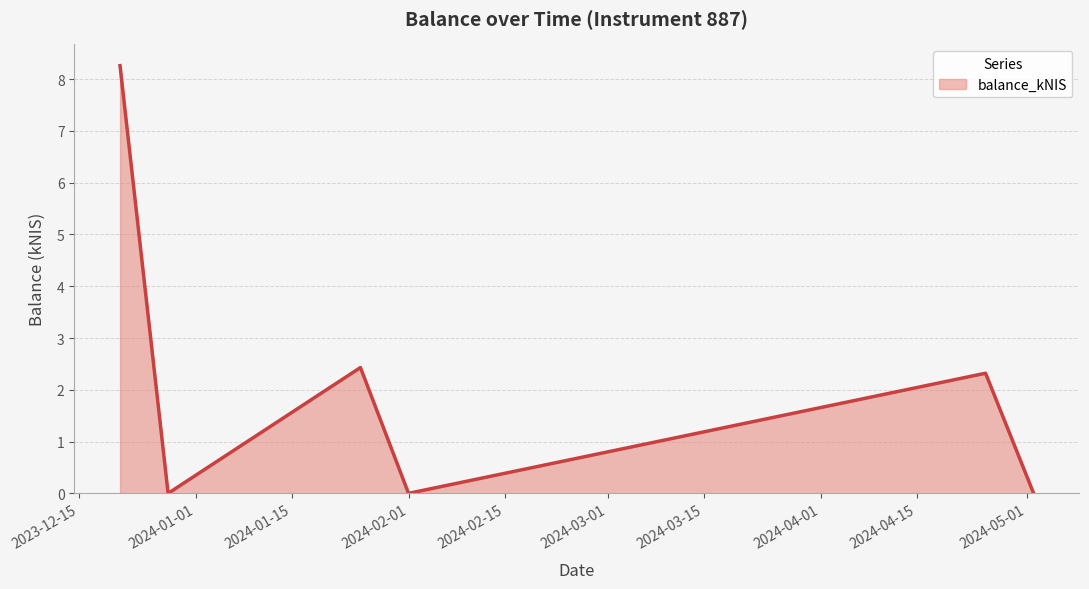

How many interior local peaks (higher than both neighbors) does the data have?

2